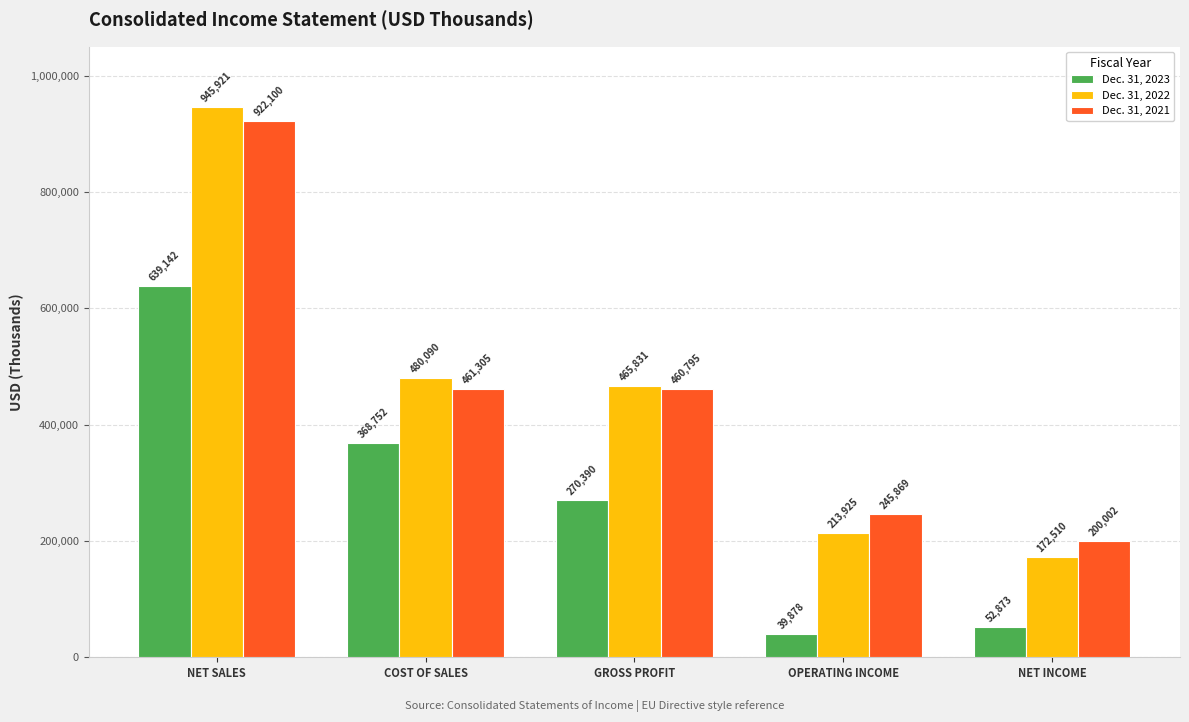

List the series in order of their peak value, highest first.

Dec. 31, 2022, Dec. 31, 2021, Dec. 31, 2023